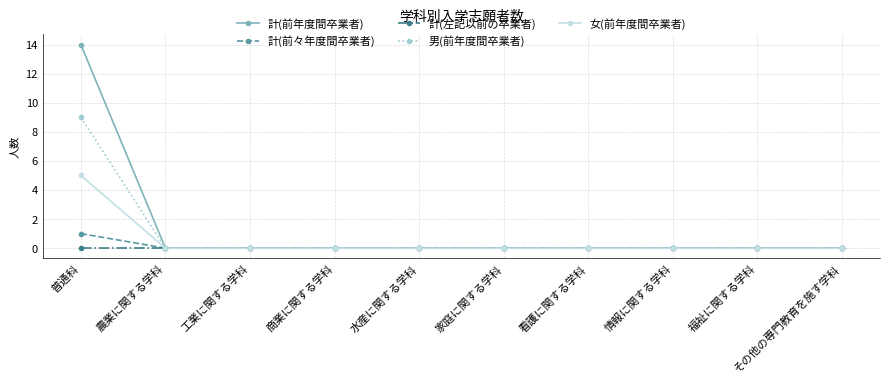

At which label does 計(前々年度間卒業者) reach its peak?

普通科